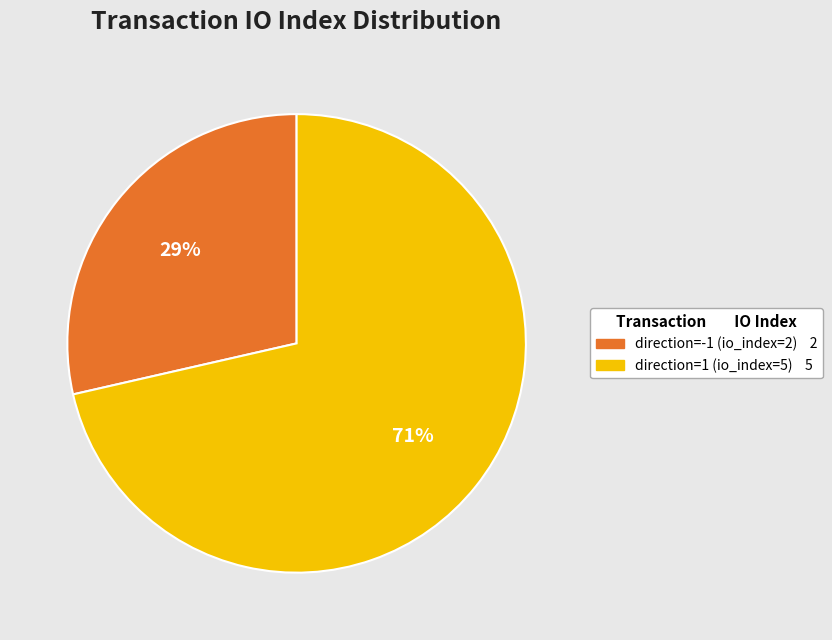

Which slice is the smallest?

tx_type=Regular (direction=-1)